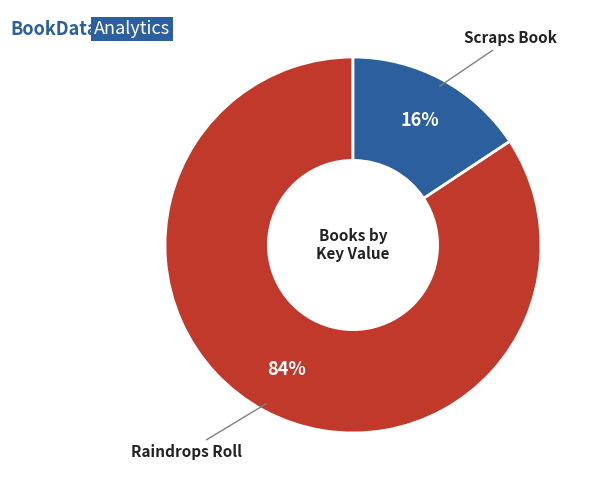

Is there any slice that represents more than half of the pie?

Yes